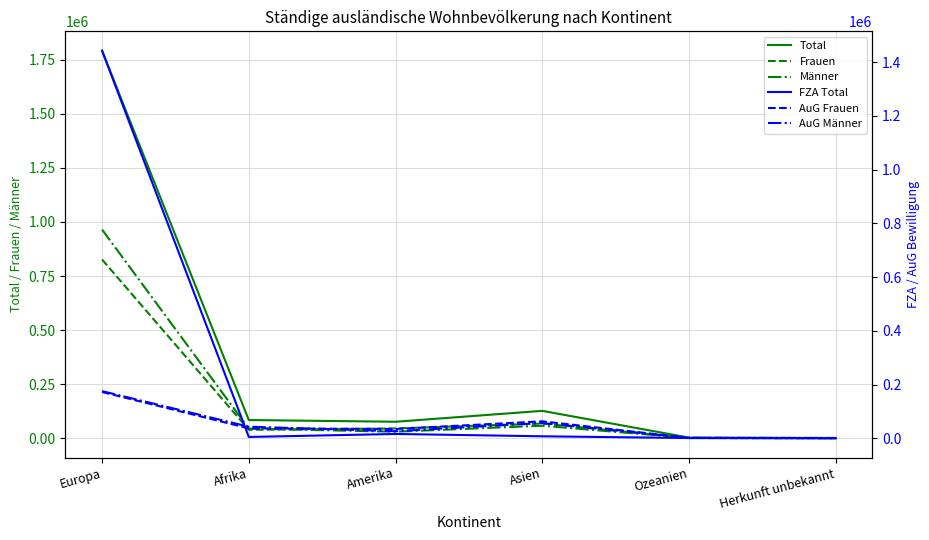

Does the chart display data point markers on the line(s)?

No